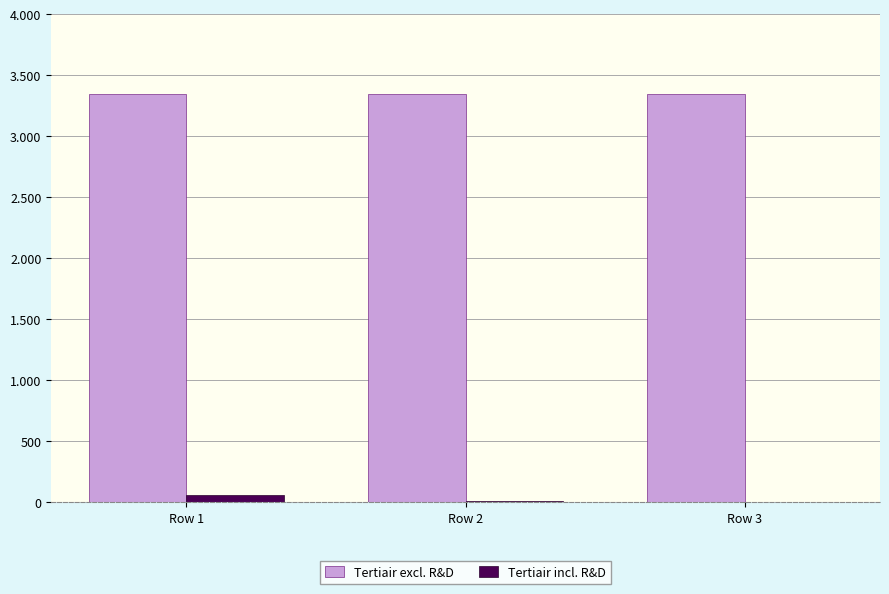

What are all the series names shown in the legend?

Tertiair excl. R&D, Tertiair incl. R&D